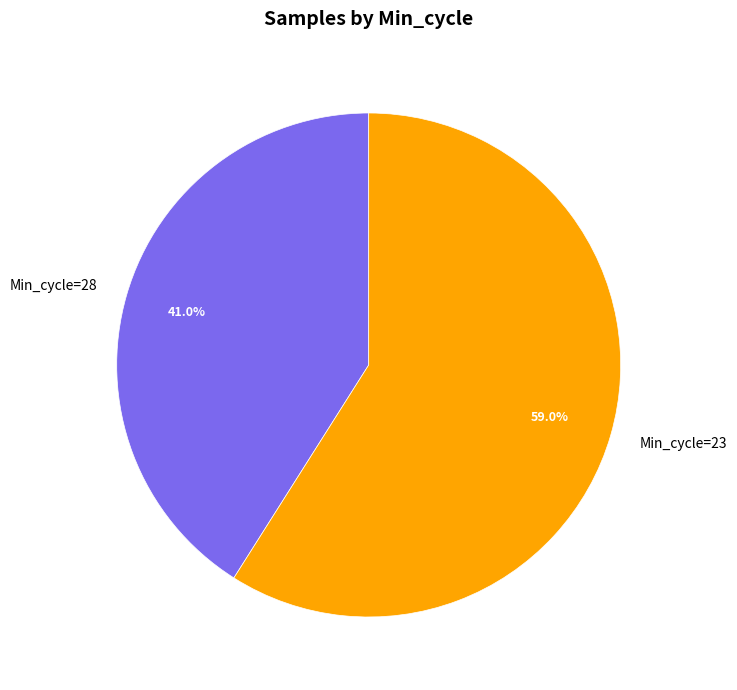

What is the largest slice in the pie chart?

Min_cycle=23